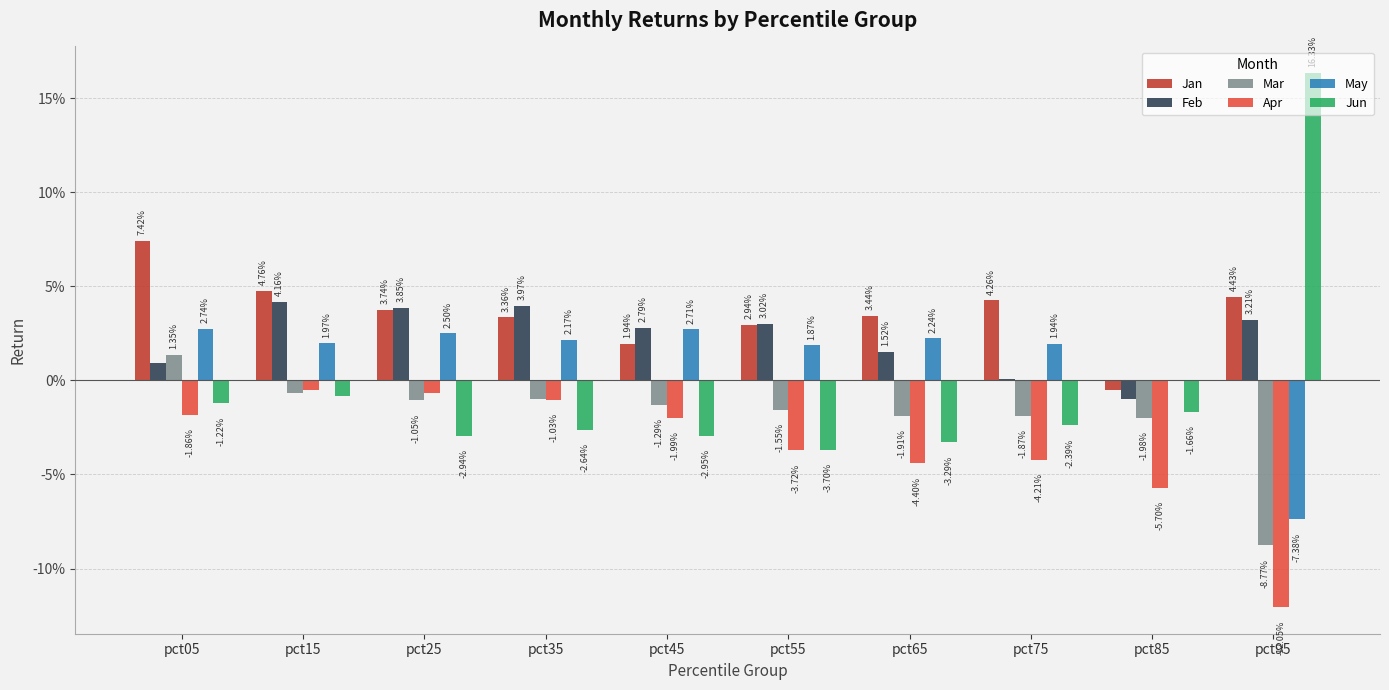

What are all the series names shown in the legend?

Jan, Feb, Mar, Apr, May, Jun